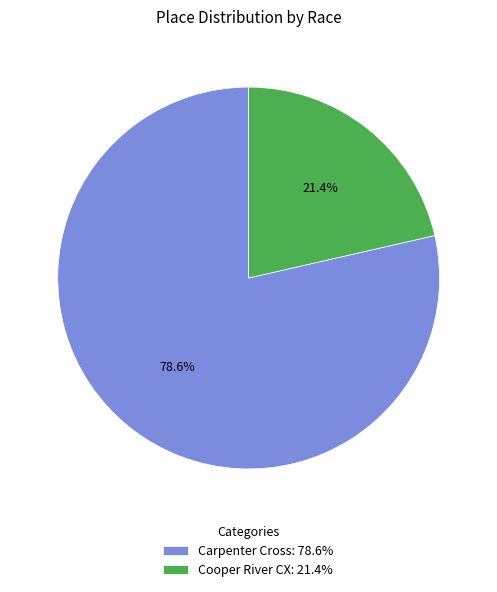

Is there a majority slice in this chart?

Yes